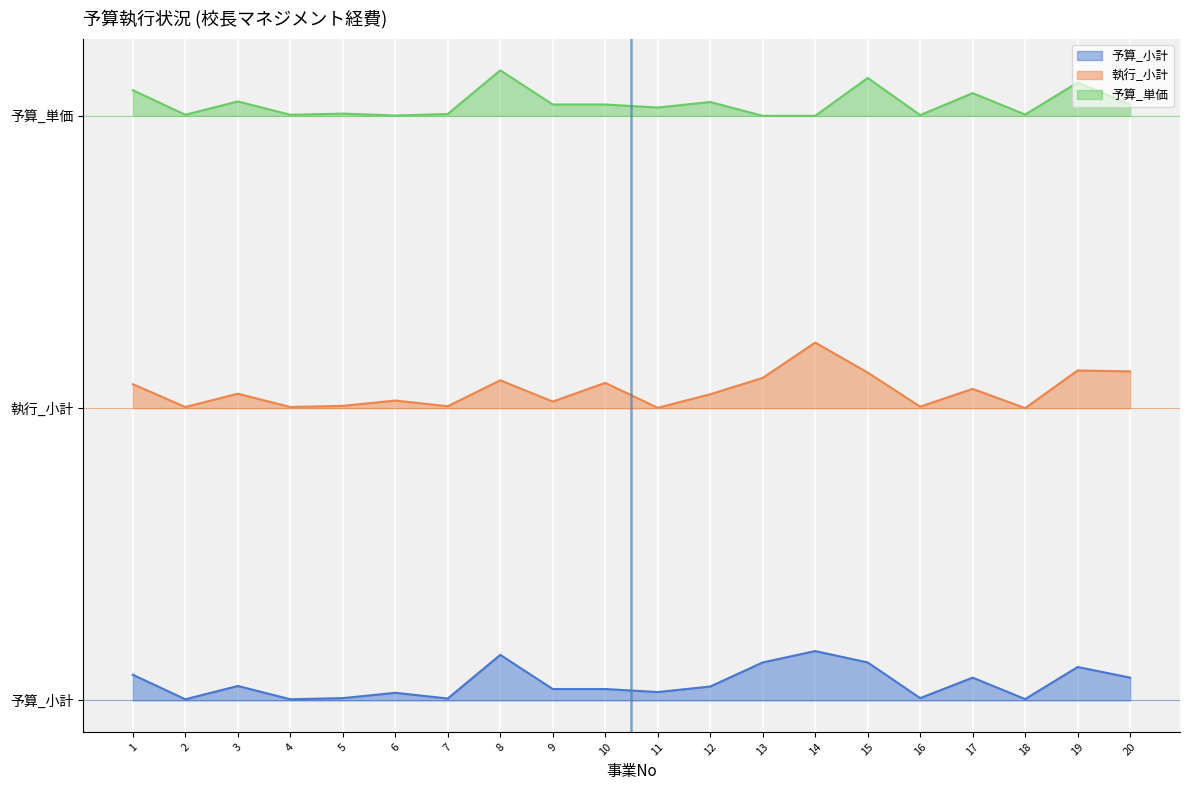

Rank the categories by 予算_単価 value from lowest to highest.

13, 14, 6, 16, 2, 4, 18, 7, 5, 11, 9, 10, 20, 12, 3, 17, 1, 19, 15, 8